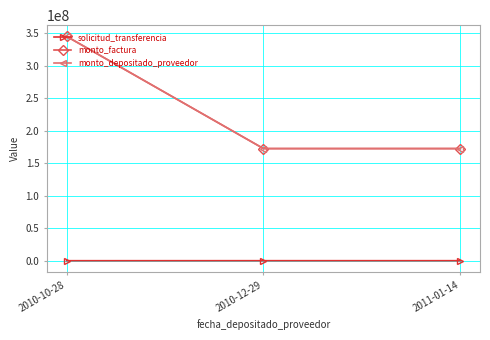

Does the chart have visible grid lines?

Yes